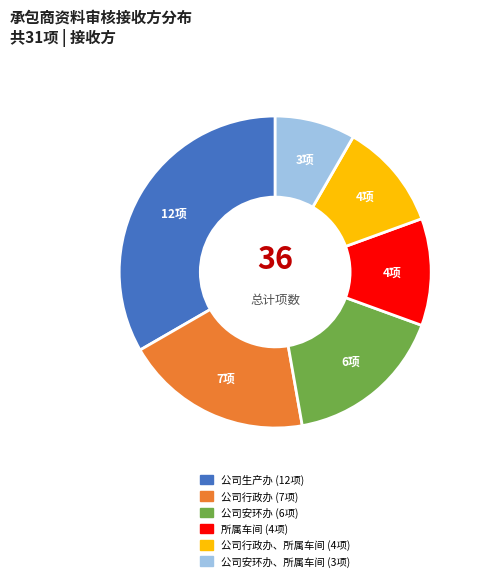

Is there any slice that represents more than half of the pie?

No